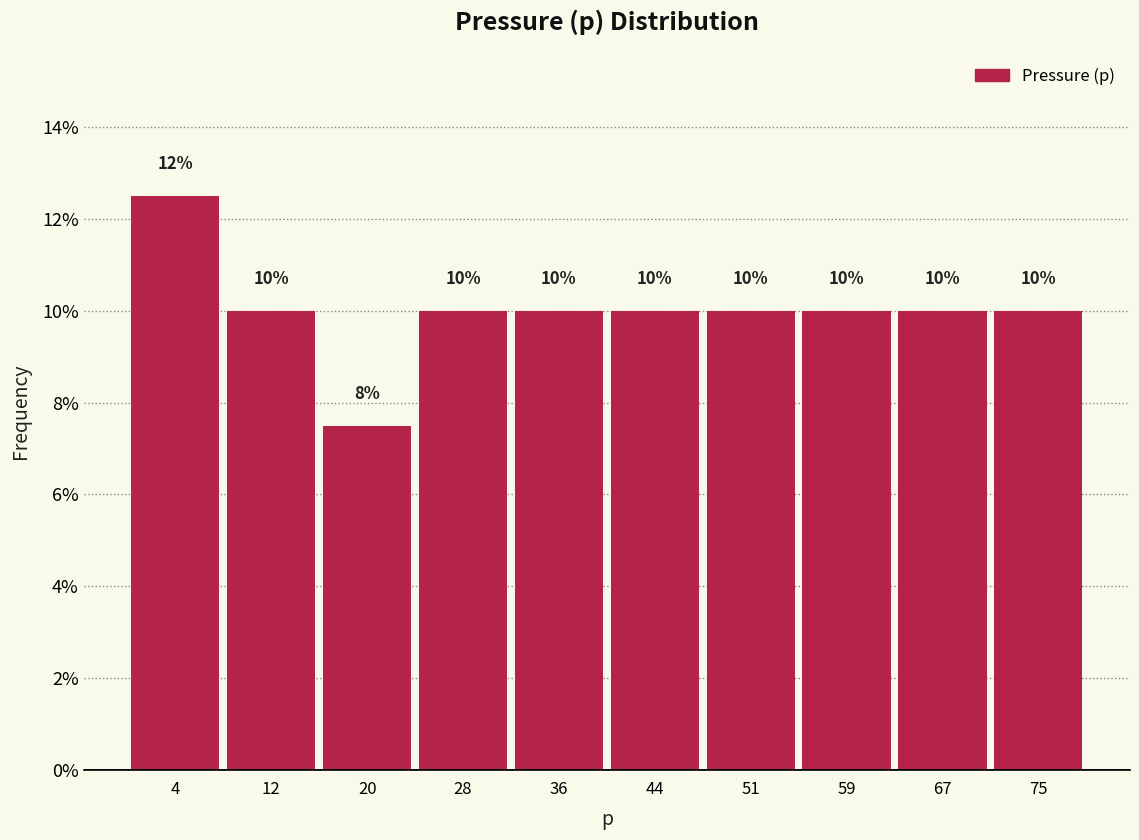

Over which range of the x-axis is the bar tallest?

0 to 8